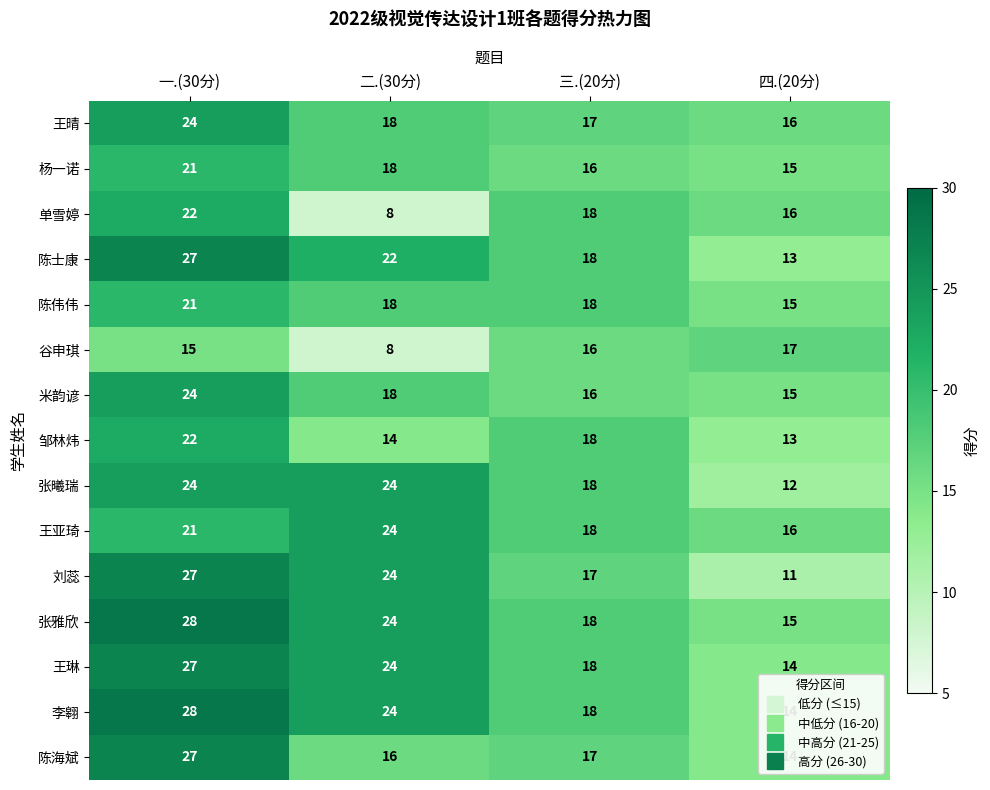

At which label does 陈伟伟 reach its peak?

一.(30分)